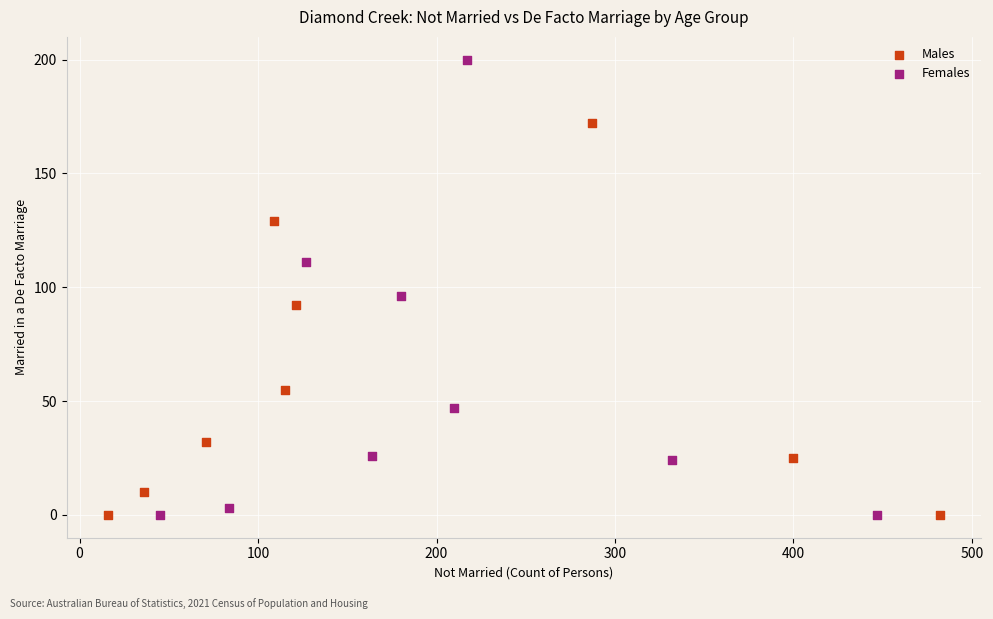

What are all the series names shown in the legend?

Males, Females